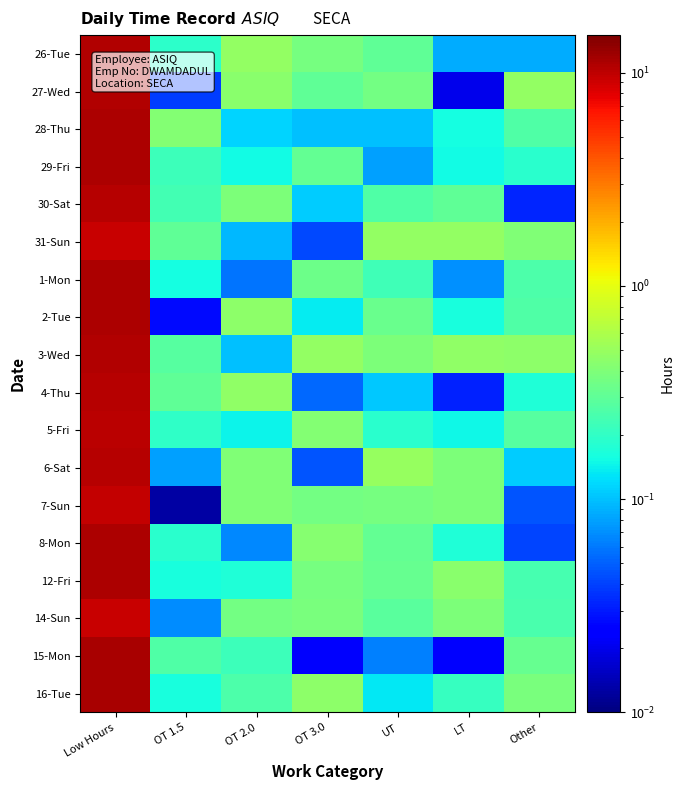

Which has a higher value, UT or OT 1.5?

UT